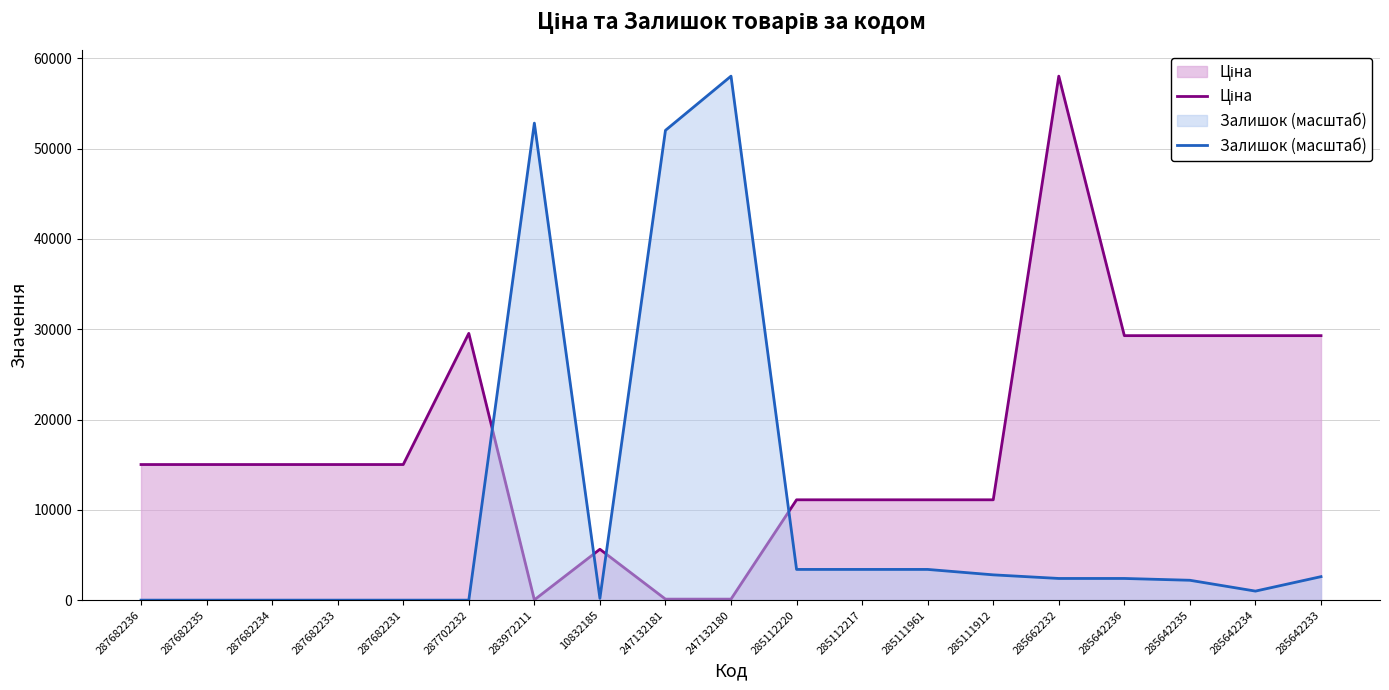

What is the spread (max minus min) of values at 285642235?

27093.5